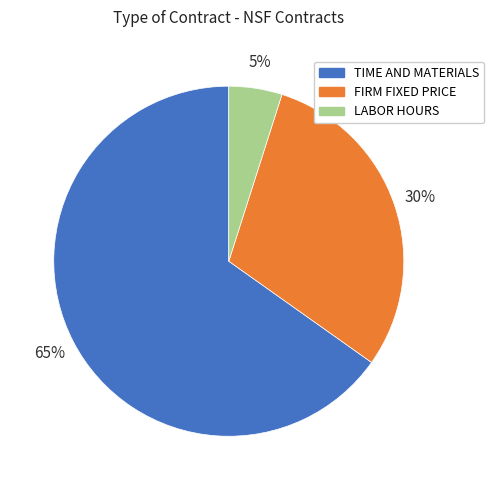

Between TIME AND MATERIALS and LABOR HOURS, which is larger?

TIME AND MATERIALS